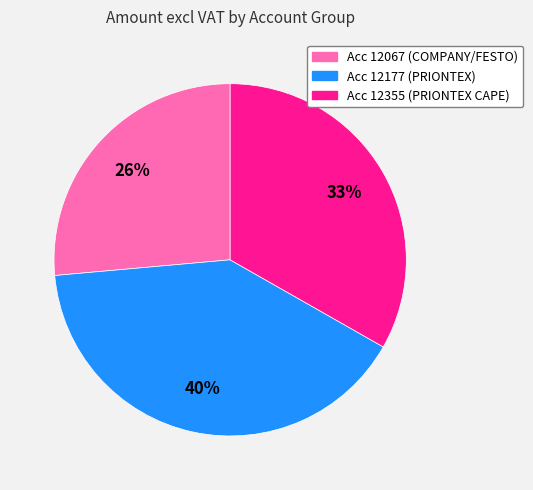

Which slice is the largest?

Acc 12177 (PRIONTEX)